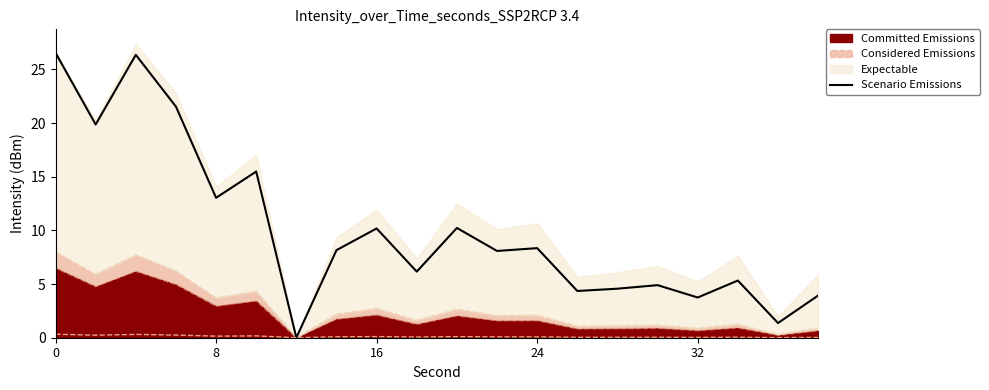

Count the number of values greater than 8.

11